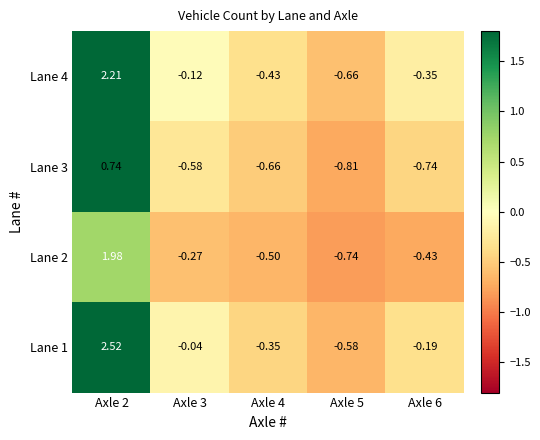

Is the value of Lane 4 at Axle 5 greater than the value of Lane 2 at Axle 2?

No